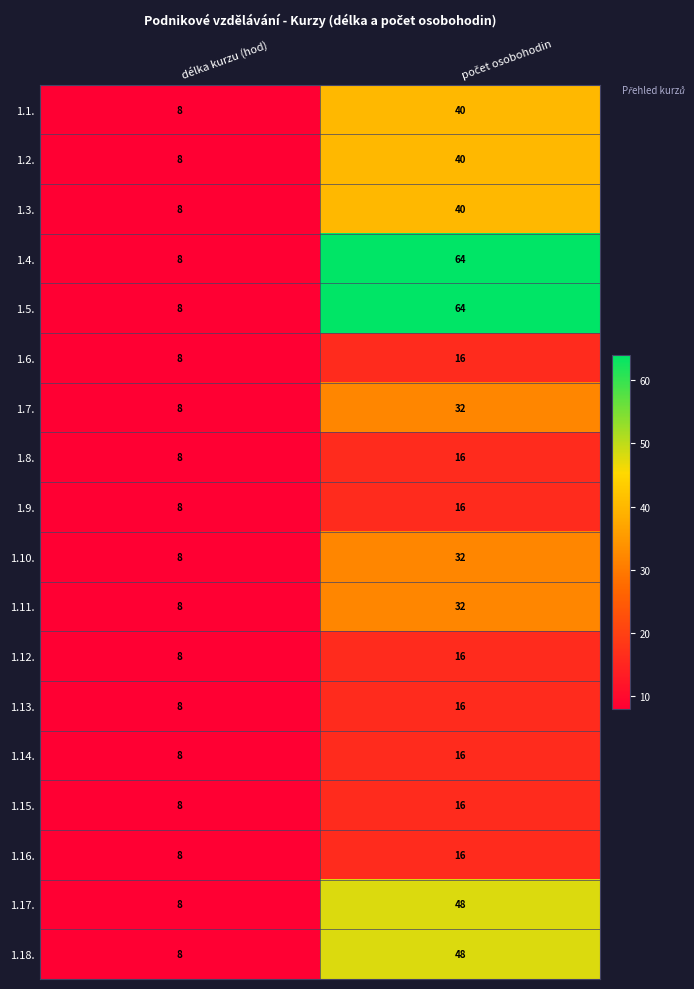

What is the minimum value for 1.9.?

8